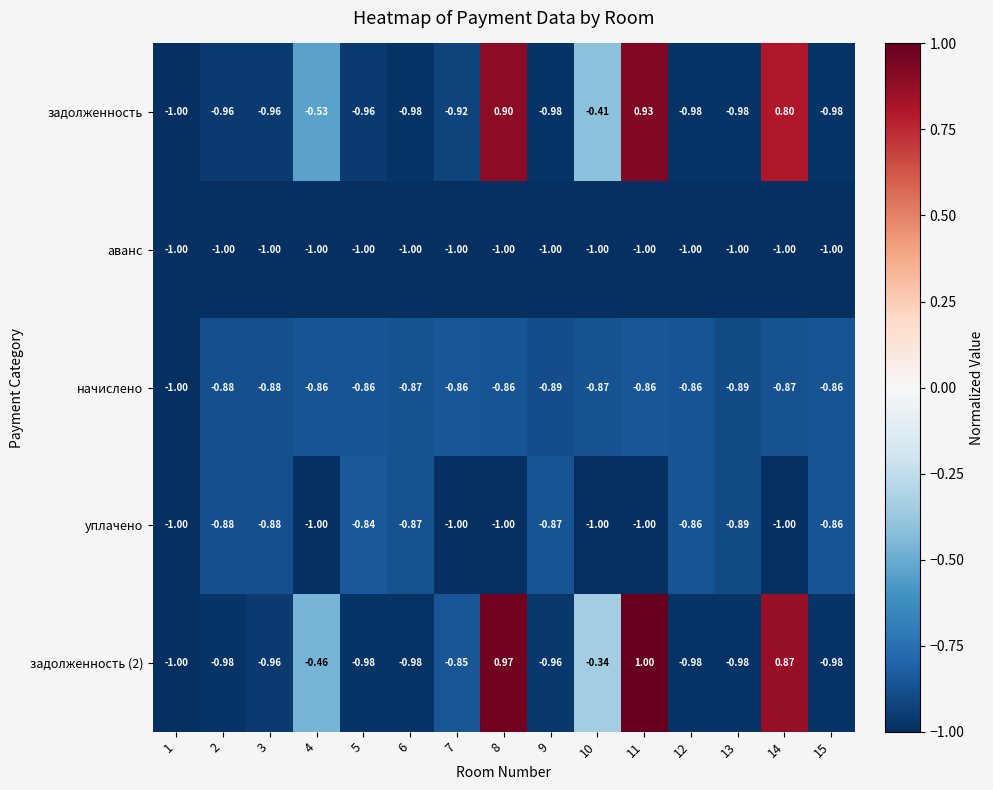

Is the value of начислено at 7 greater than the value of задолженность at 11?

No